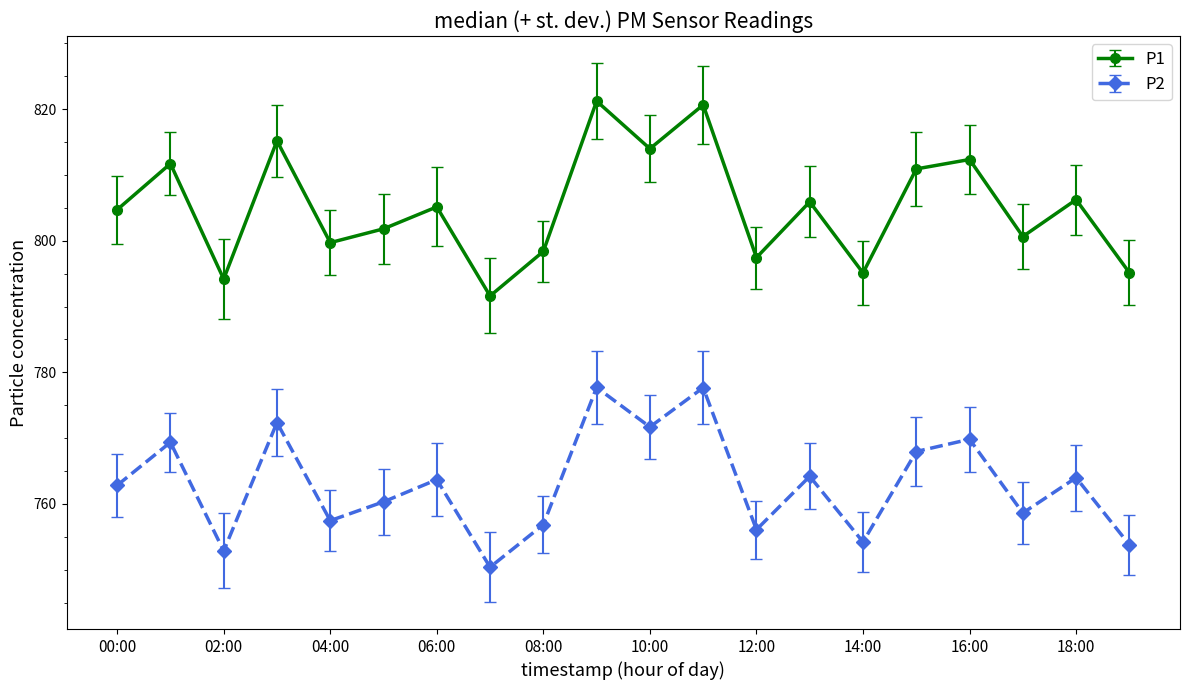

Which series has the largest total across all categories?

P1